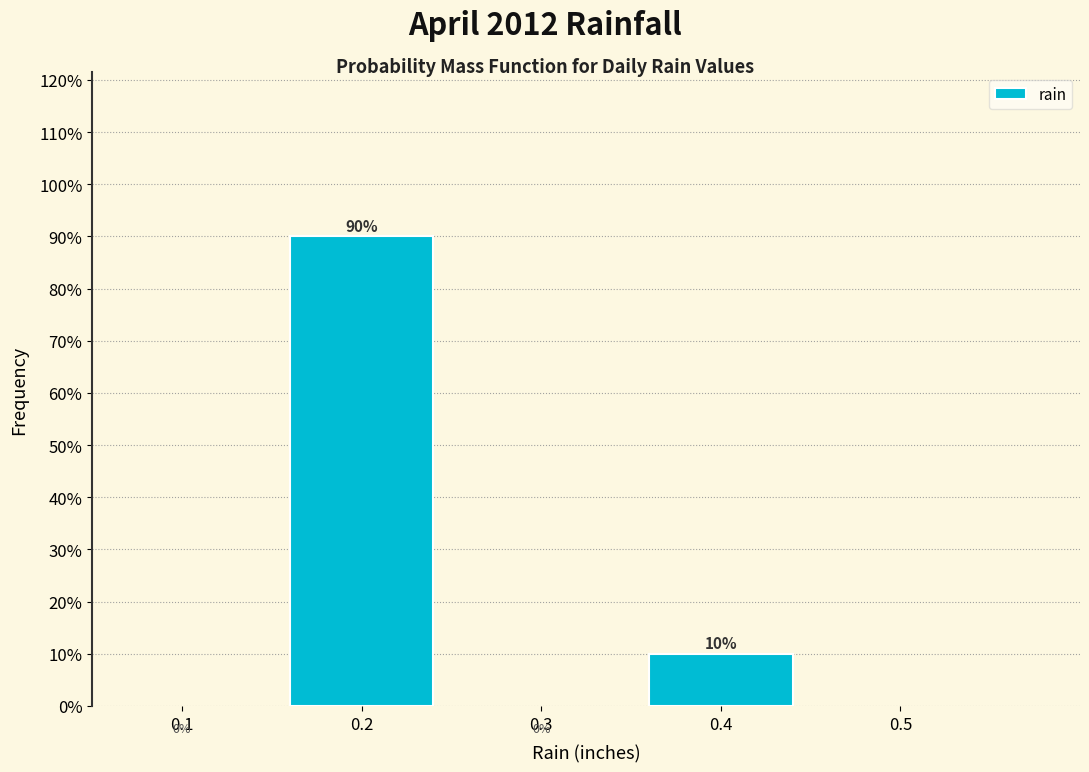

Does the chart contain any negative values?

No